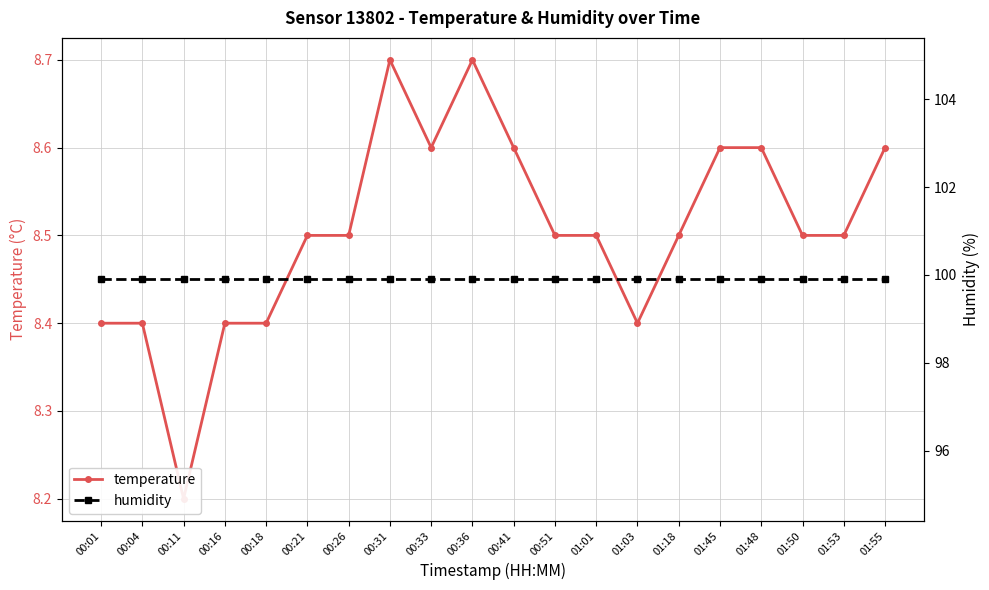

What is the difference between the maximum and second lowest values in the temperature series?

0.3